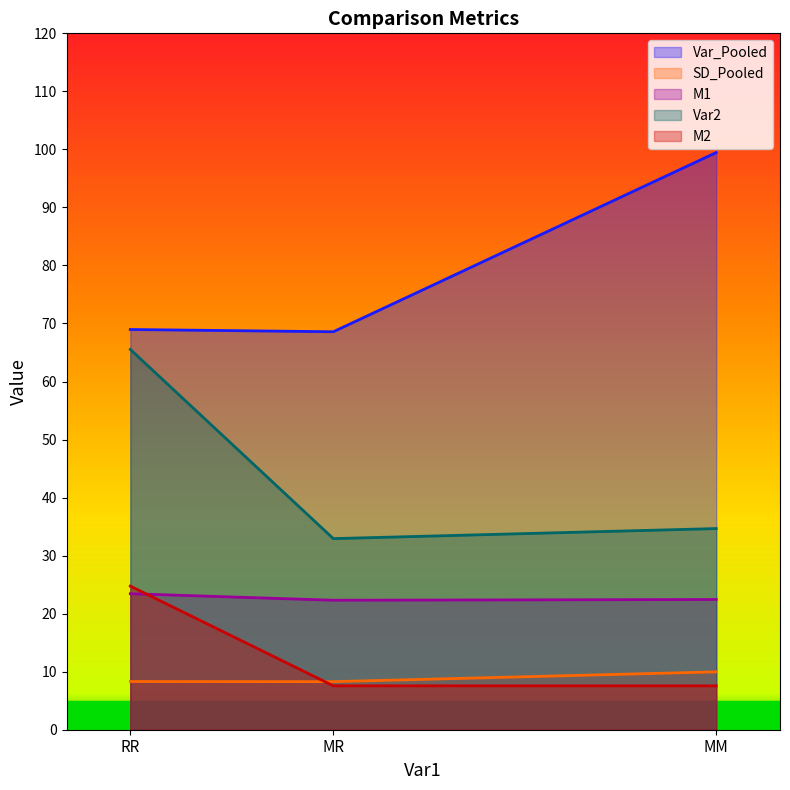

What is the label of the 2nd point from the right?

MR